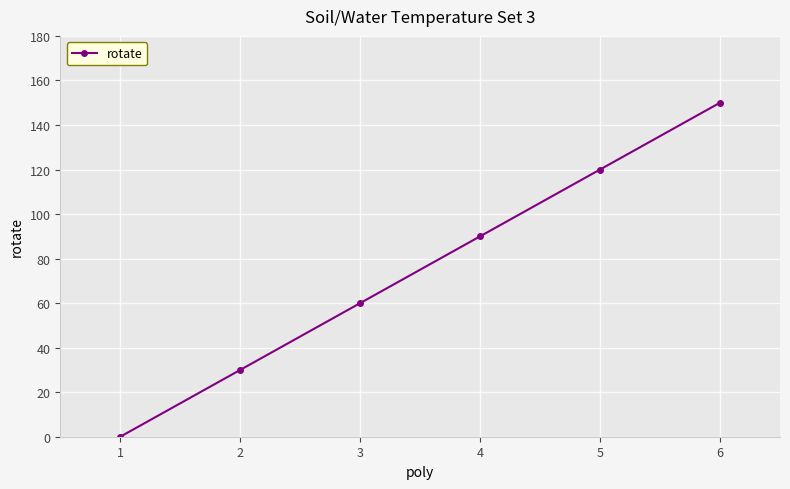

What is the sum of all values?

450